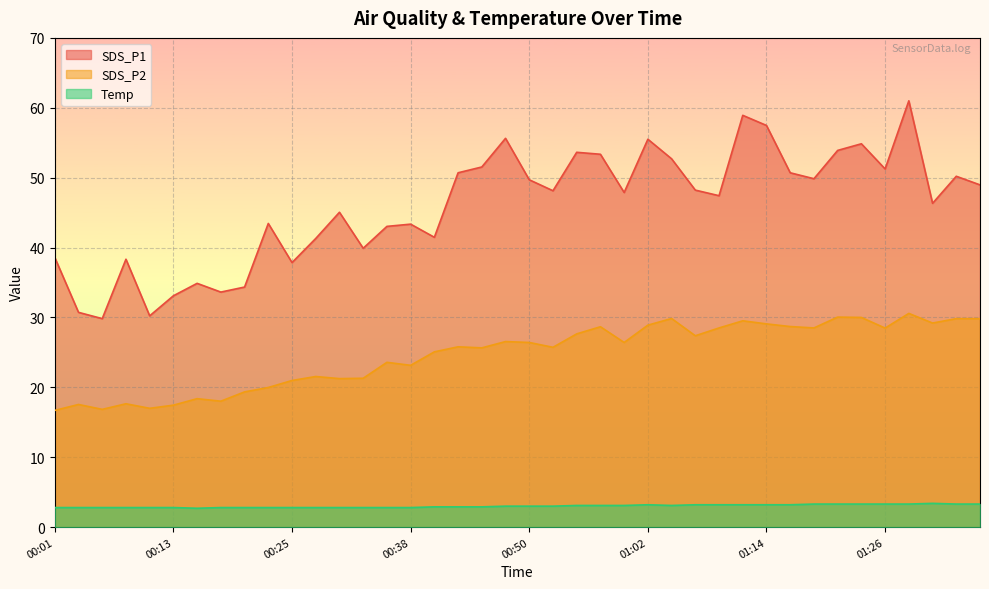

Which series changed the most between 01:12 and 01:17?

SDS_P1